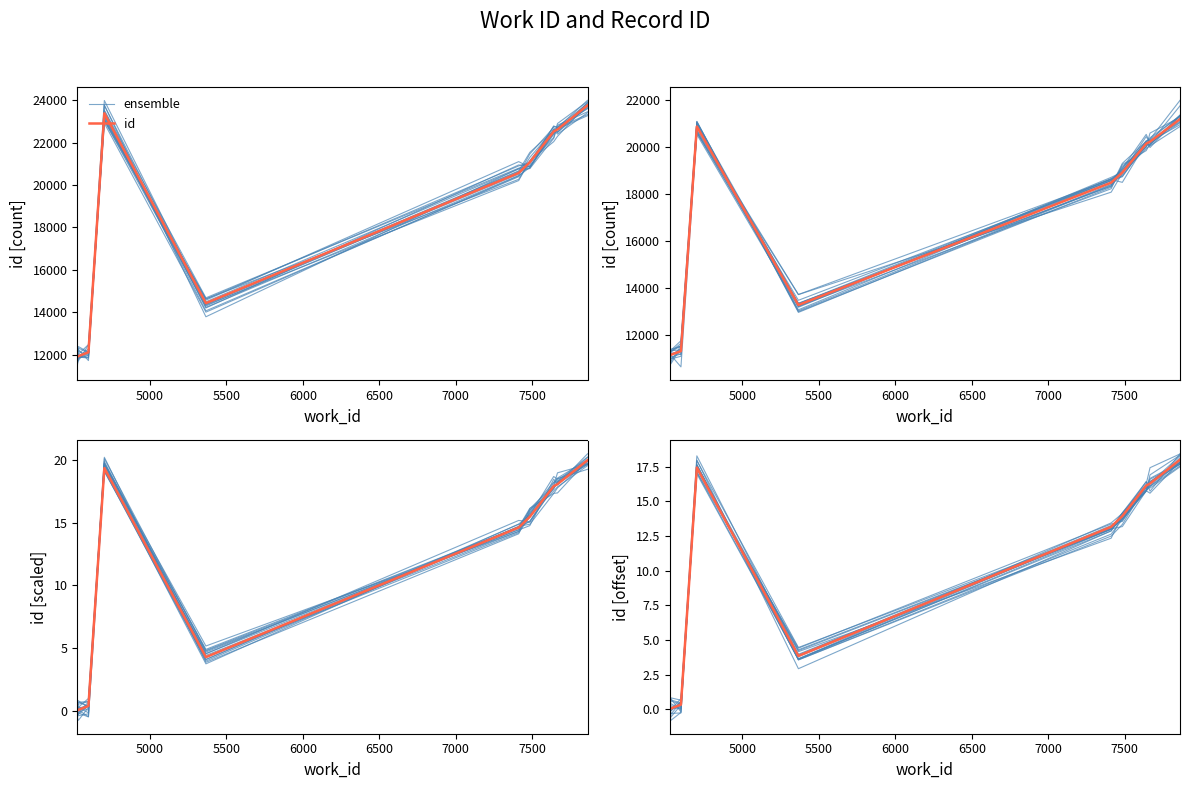

What are all the series names shown in the legend?

ensemble, id